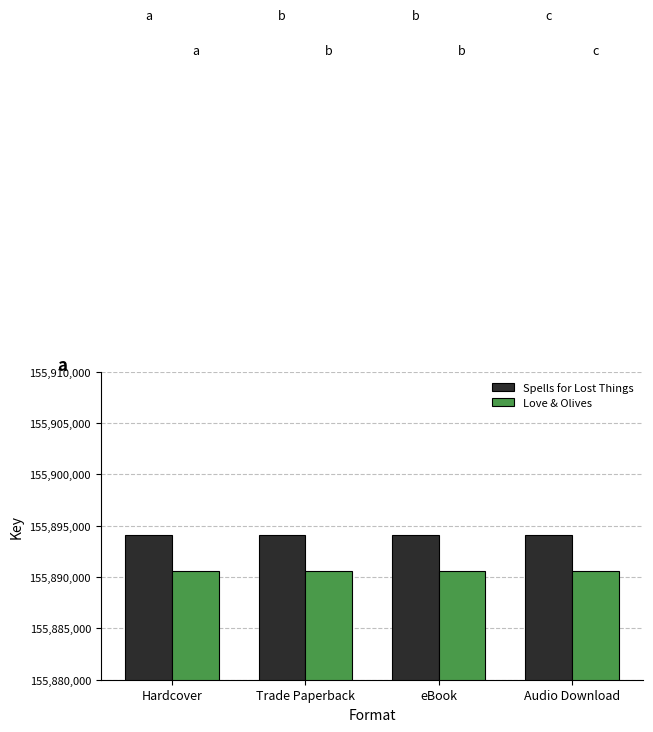

Is it true that Spells for Lost Things equals 227463119 at Hardcover?

False